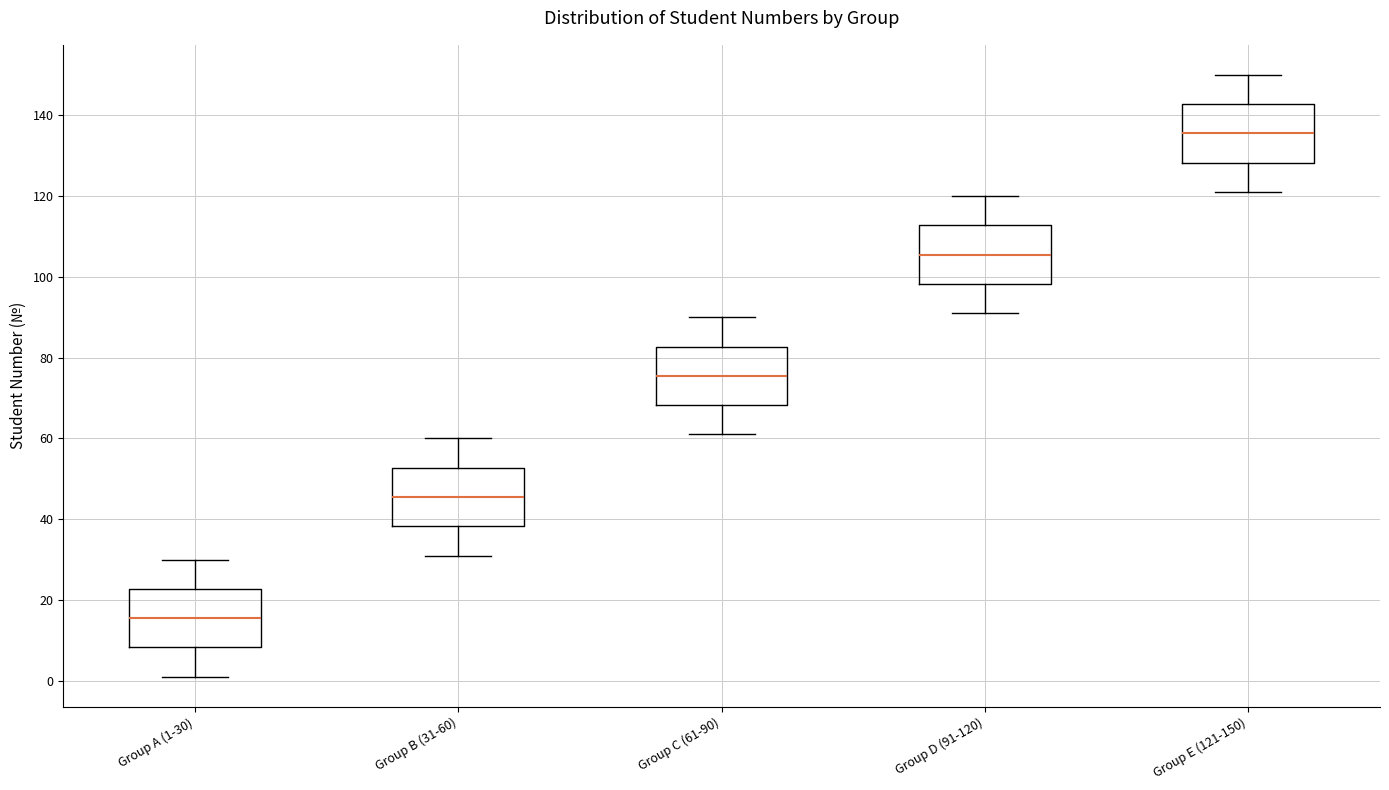

Reading left to right, transcribe this box plot: for each box, give where its median line is, the range the box spans, and where its two whiskers end, as read against the y-axis. The values are not printed on the chart, so give them approximately, as read against the axis.

Group A (1-30): median 16, box 8 to 22, whiskers 2 to 30
Group B (31-60): median 46, box 38 to 52, whiskers 32 to 60
Group C (61-90): median 76, box 68 to 82, whiskers 62 to 90
Group D (91-120): median 106, box 98 to 112, whiskers 92 to 120
Group E (121-150): median 136, box 128 to 142, whiskers 122 to 150